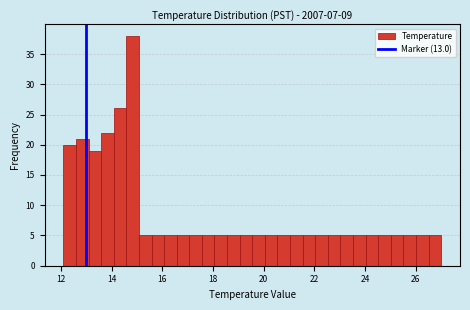

Read against the x-axis, roughly where is the centre of the tallest bar?

14.8